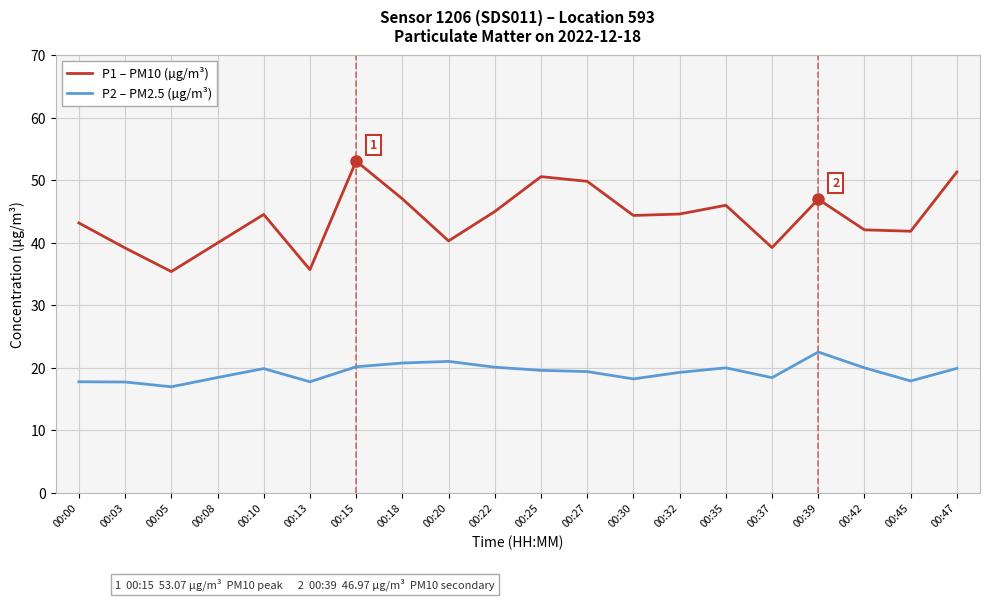

Rank the series by their average value, from highest to lowest.

P1 – PM10 (µg/m³), P2 – PM2.5 (µg/m³)